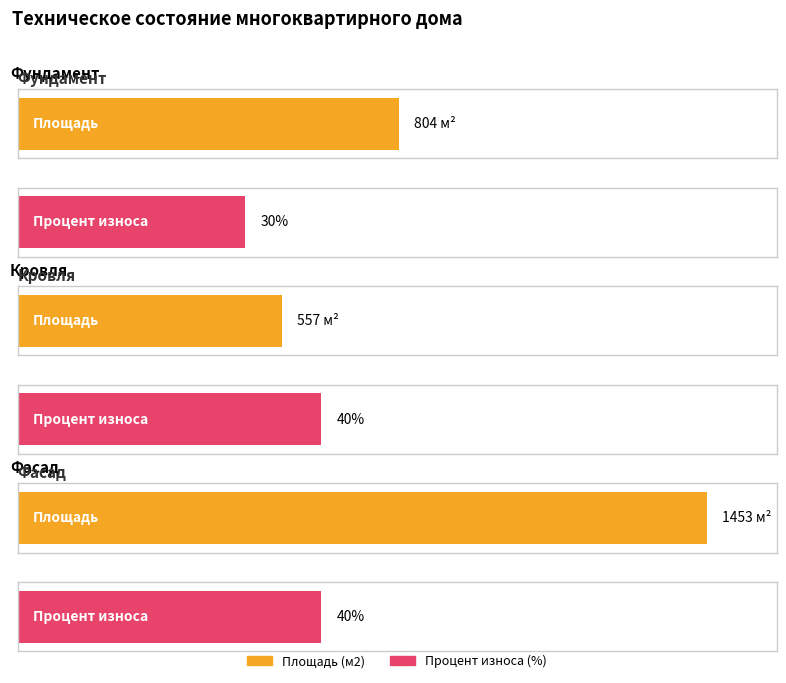

Reading right to left, list all the values displayed in this chart.

Площадь (м2): Фасад=1453	Кровля=557	Фундамент=804
Процент износа (%): Фасад=40	Кровля=40	Фундамент=30